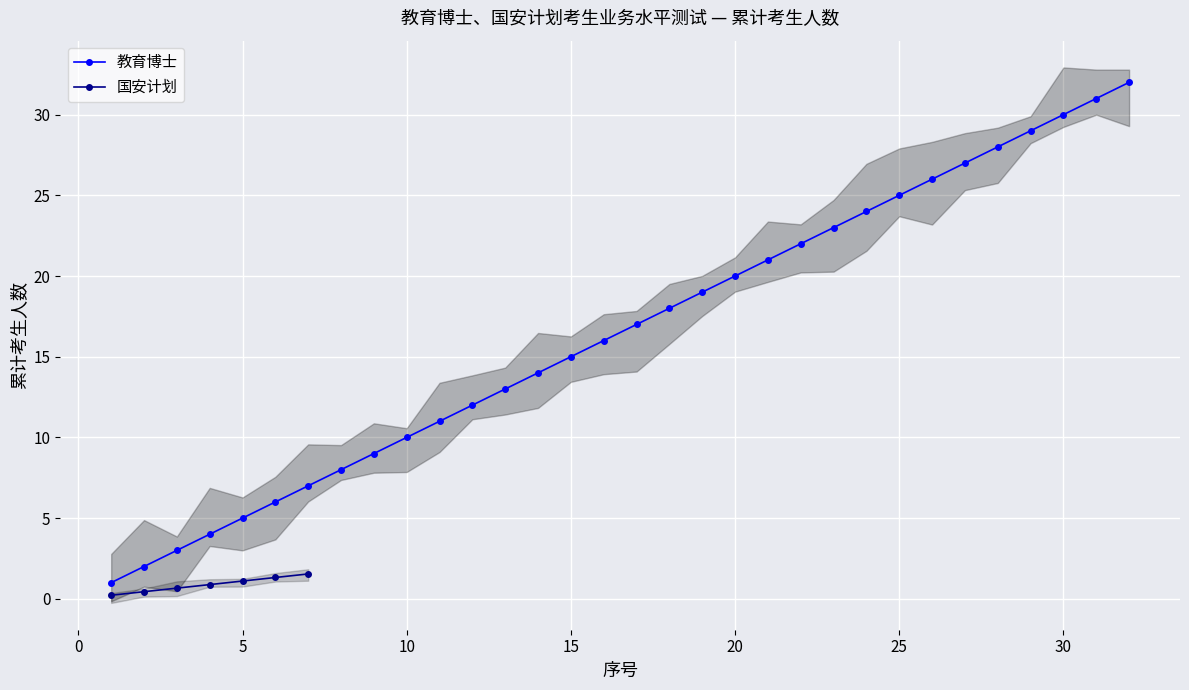

True or false: 国安计划 and 教育博士 cross at least once.

False